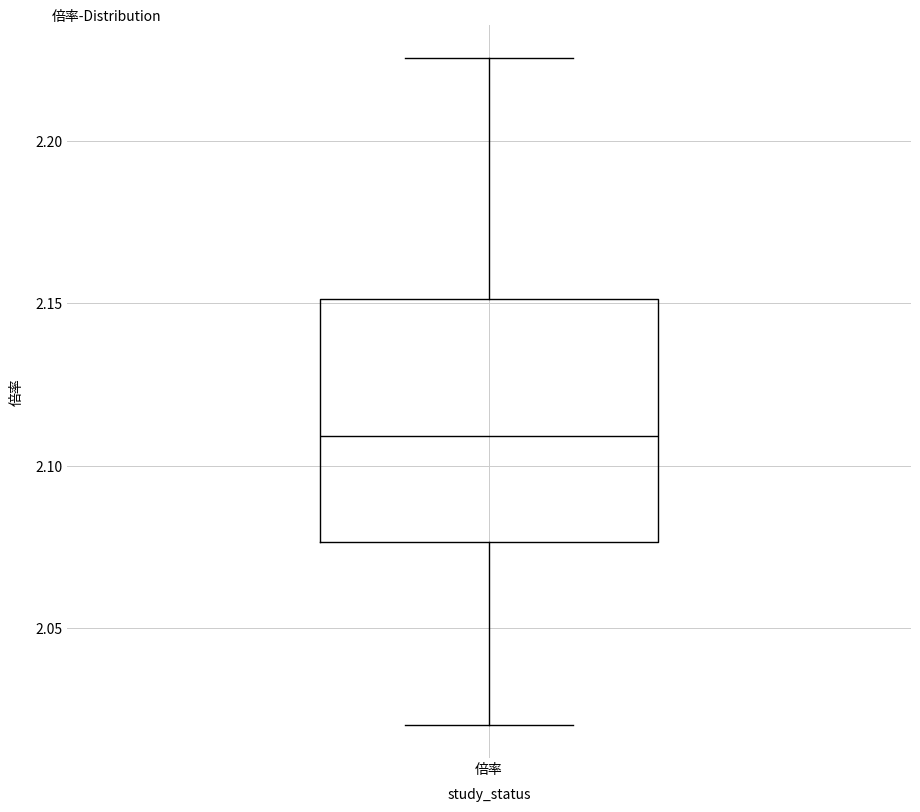

Transcribe this box plot: give where the median line is, the range the box spans, and where the two whiskers end, as read against the y-axis. The values are not printed on the chart, so give them approximately, as read against the axis.

median 2.110, box 2.075 to 2.150, whiskers 2.020 to 2.225